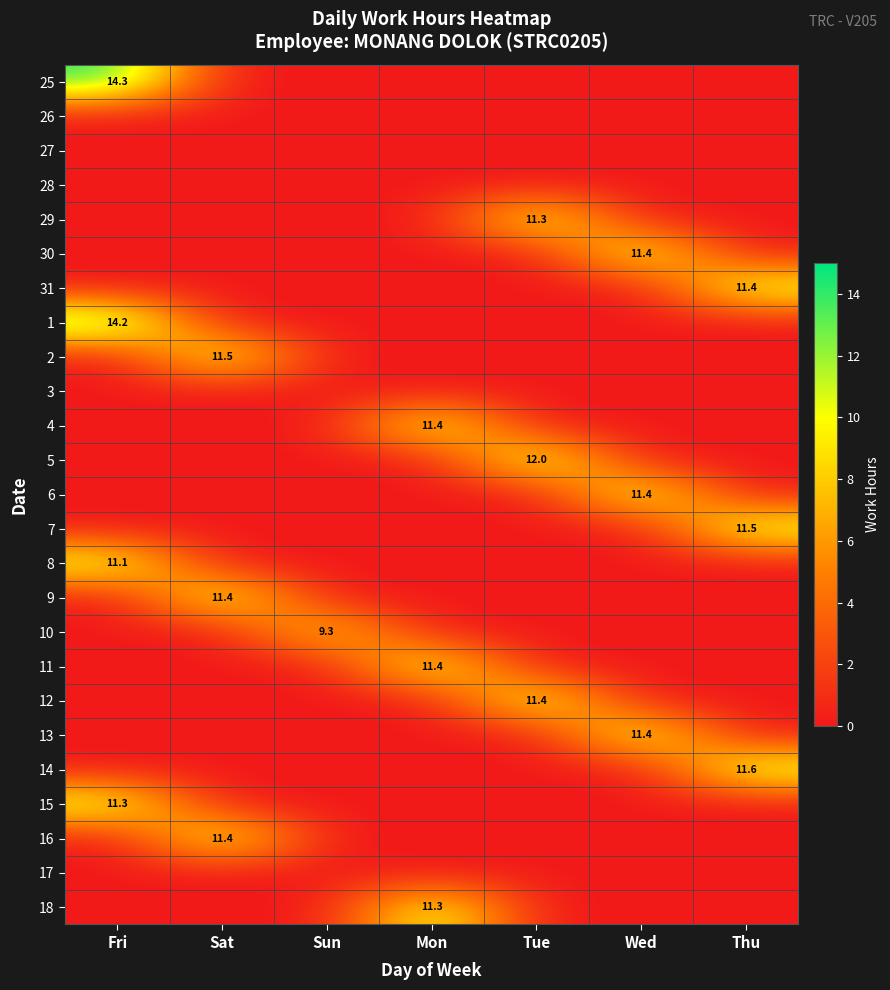

Which series has the widest spread of values?

25